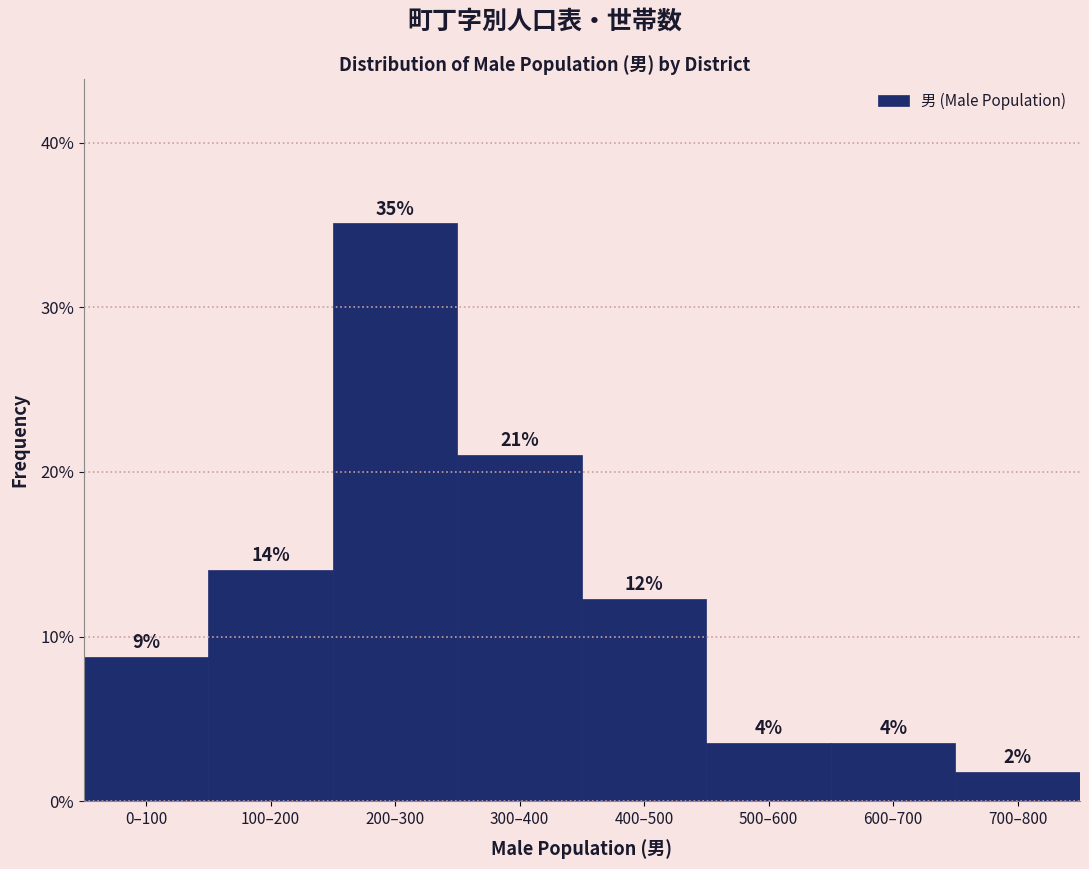

How many bars are there in total?

8